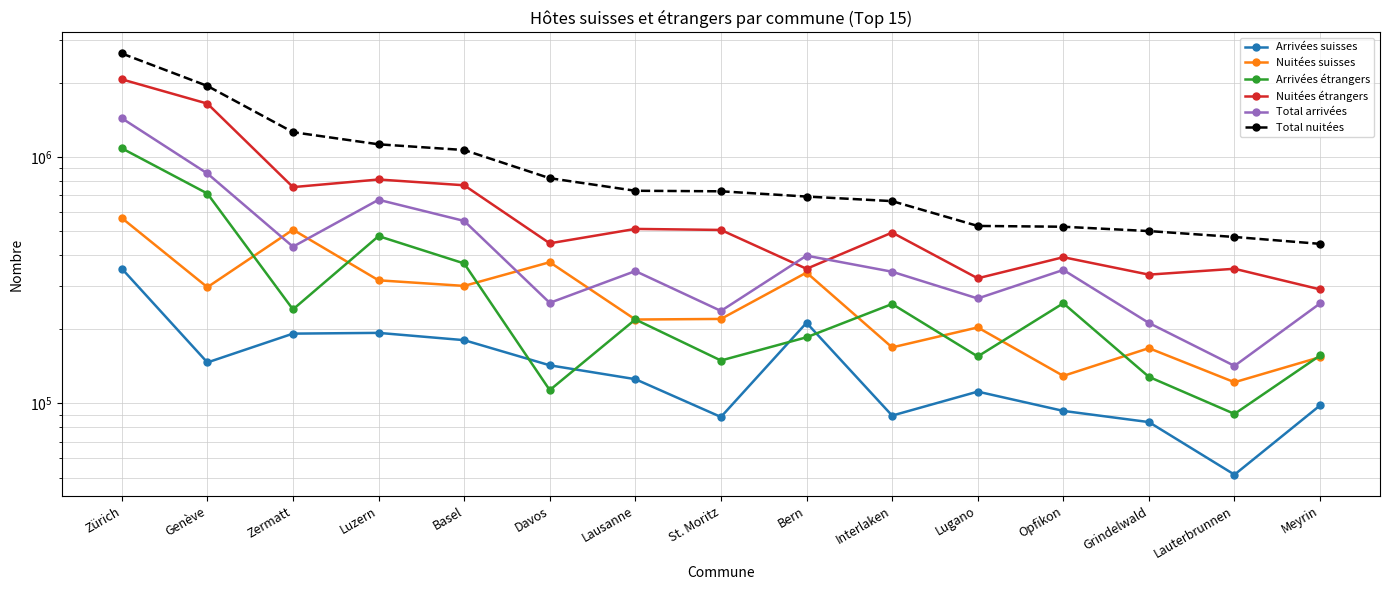

Is it true that Nuitées suisses equals 154237 at Meyrin?

True